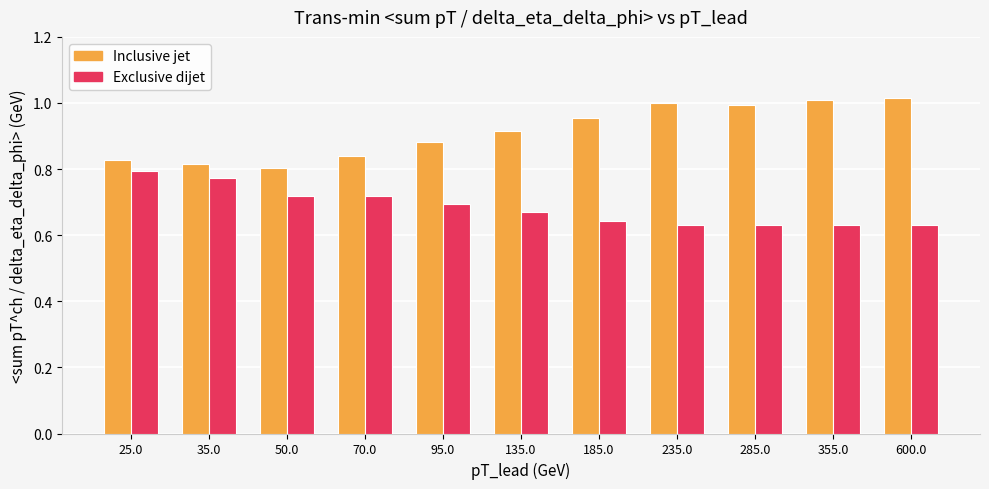

What is the difference between the highest and lowest values at 355.0?

0.4